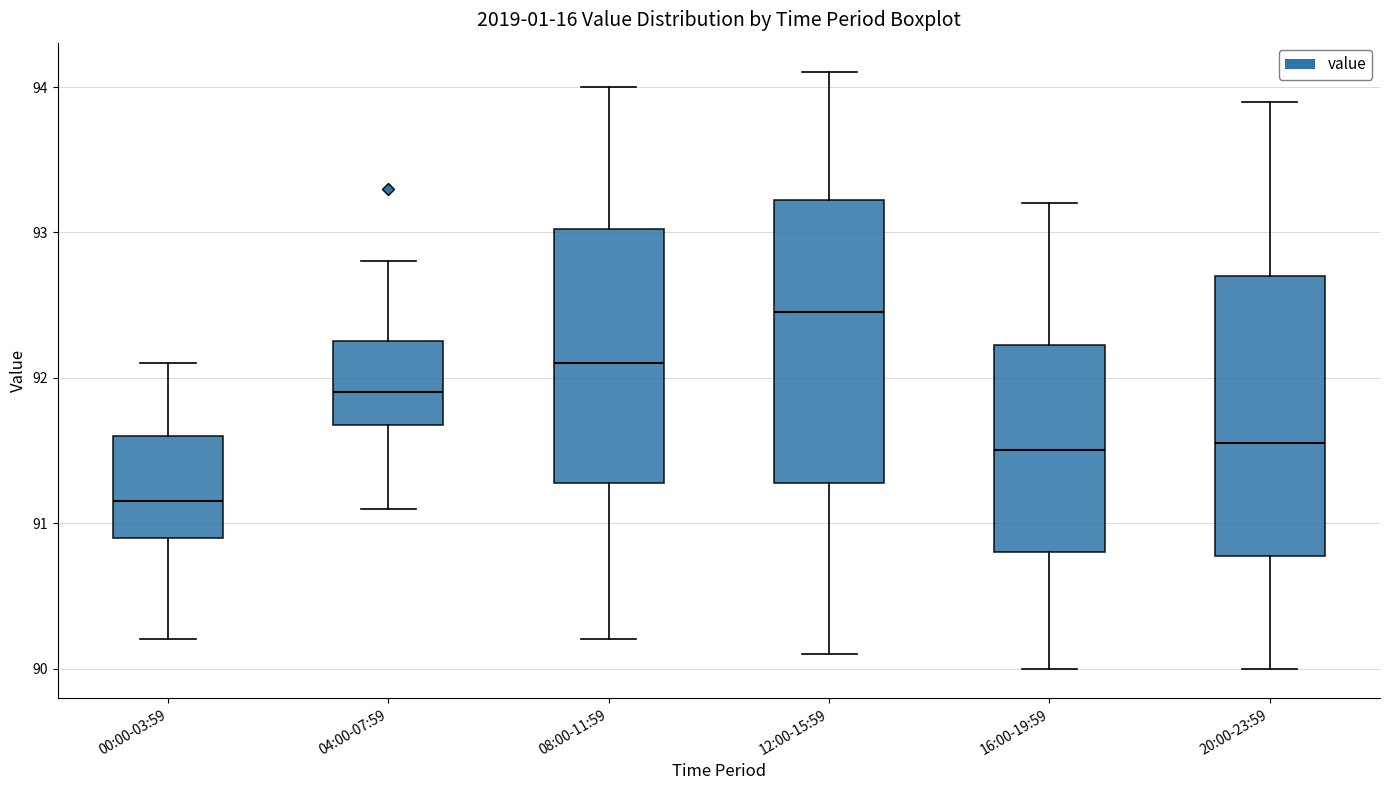

Which box's median line is the lowest?

00:00-03:59